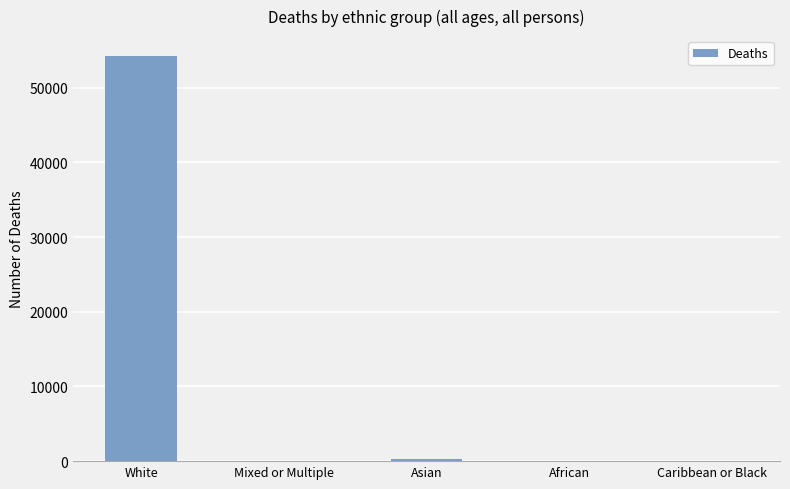

Which label corresponds to the largest value in the chart?

White